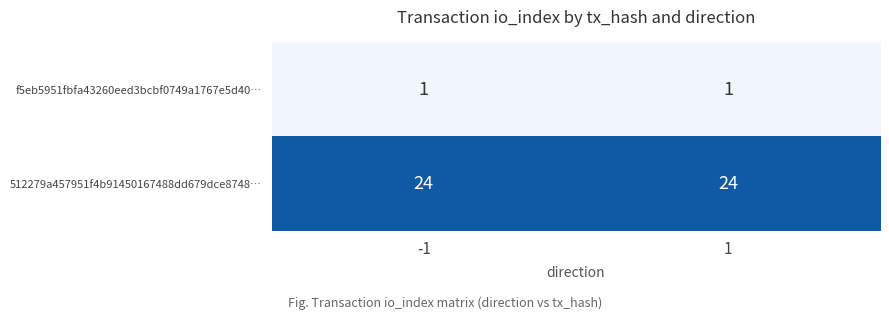

What is the difference between the highest and lowest values at 1?

23